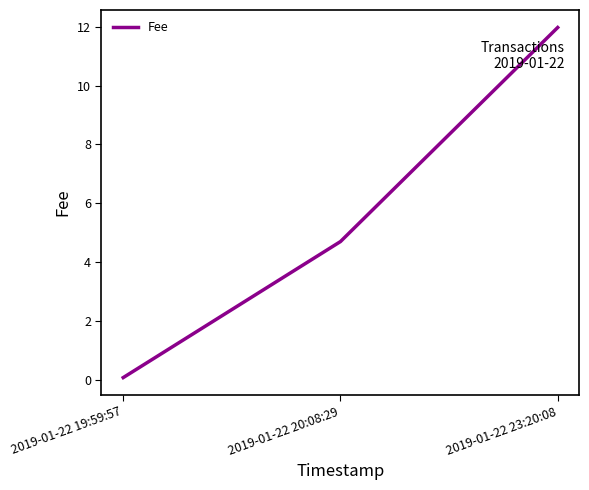

What is the sum of the values at 2019-01-22 23:20:08 and 2019-01-22 19:59:57?

12.0